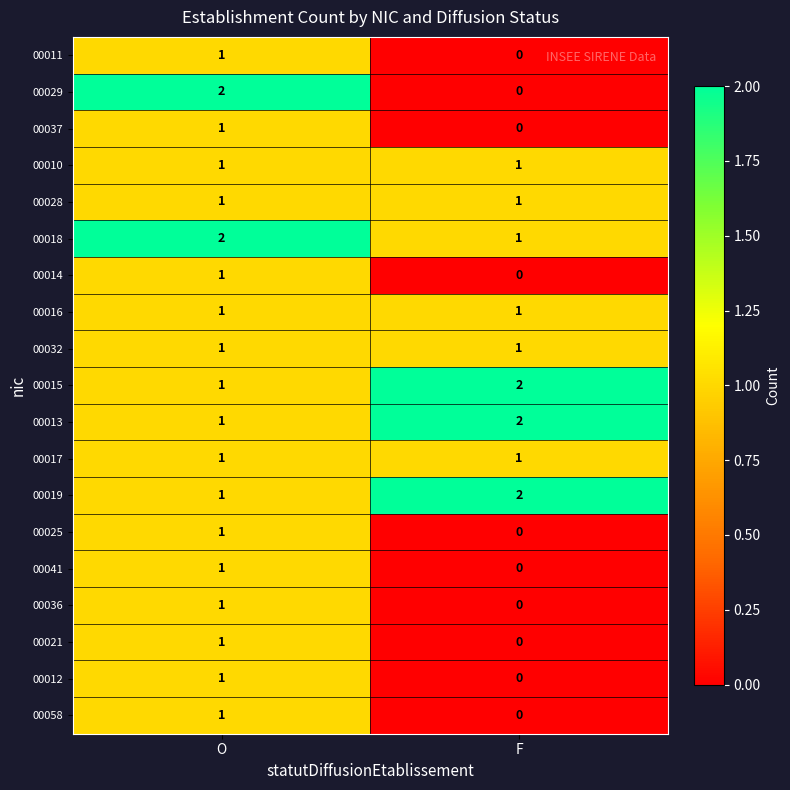

The 00041 series shows 0 at O. True or false?

False